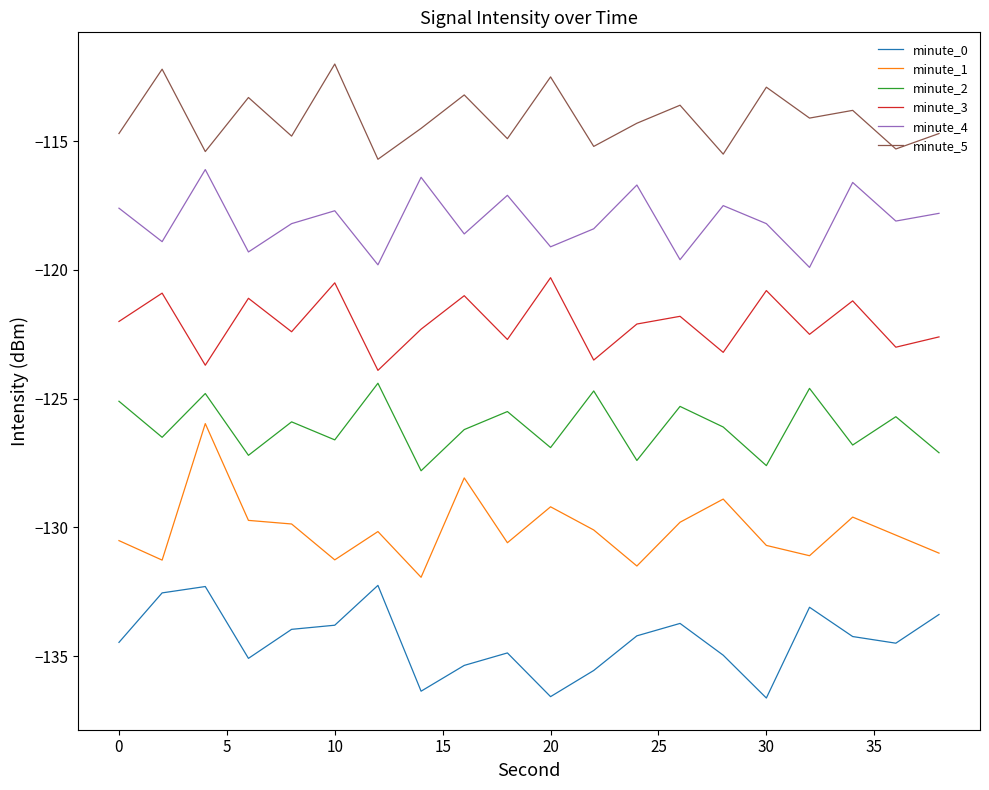

What is the sum of all minute_0 values?

-2687.9